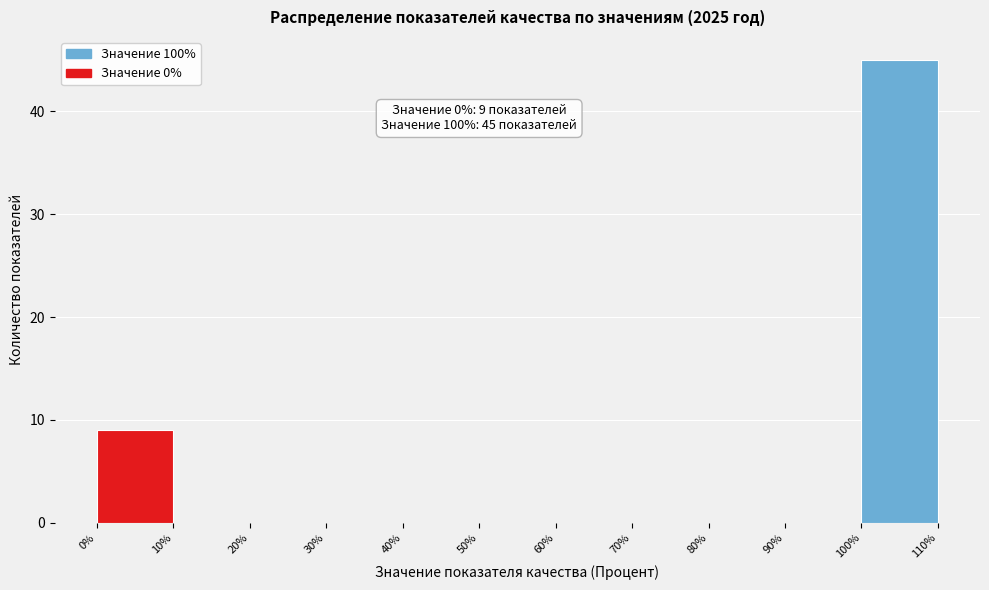

Over which range of the x-axis is the bar tallest?

100% to 110%